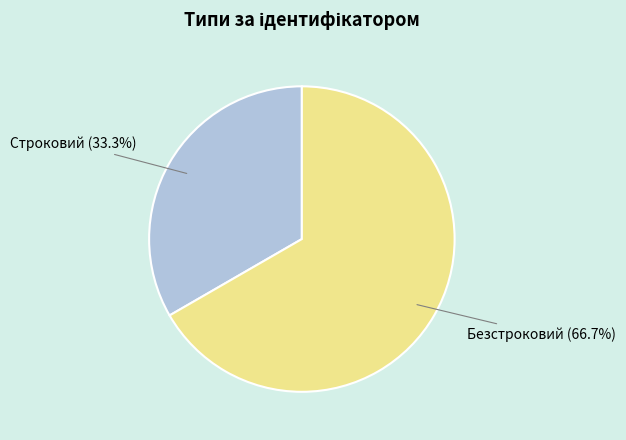

Combined, what portion of the pie is Безстроковий and Строковий?

100.0%